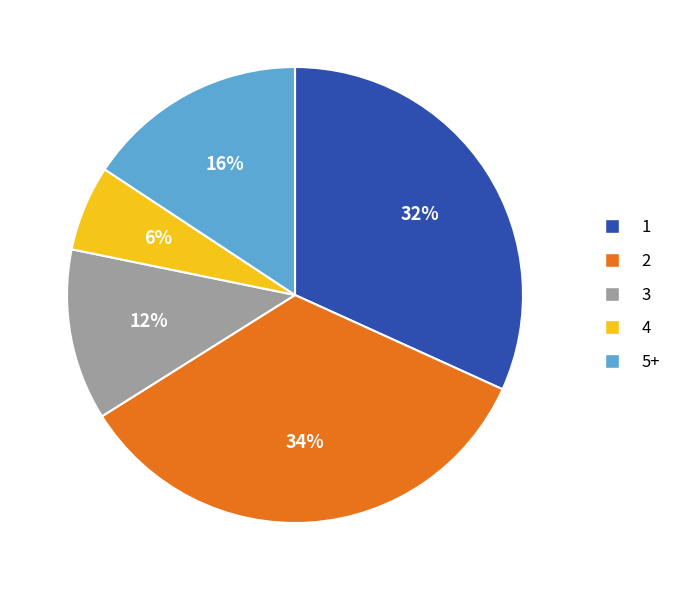

Is there a majority slice in this chart?

No